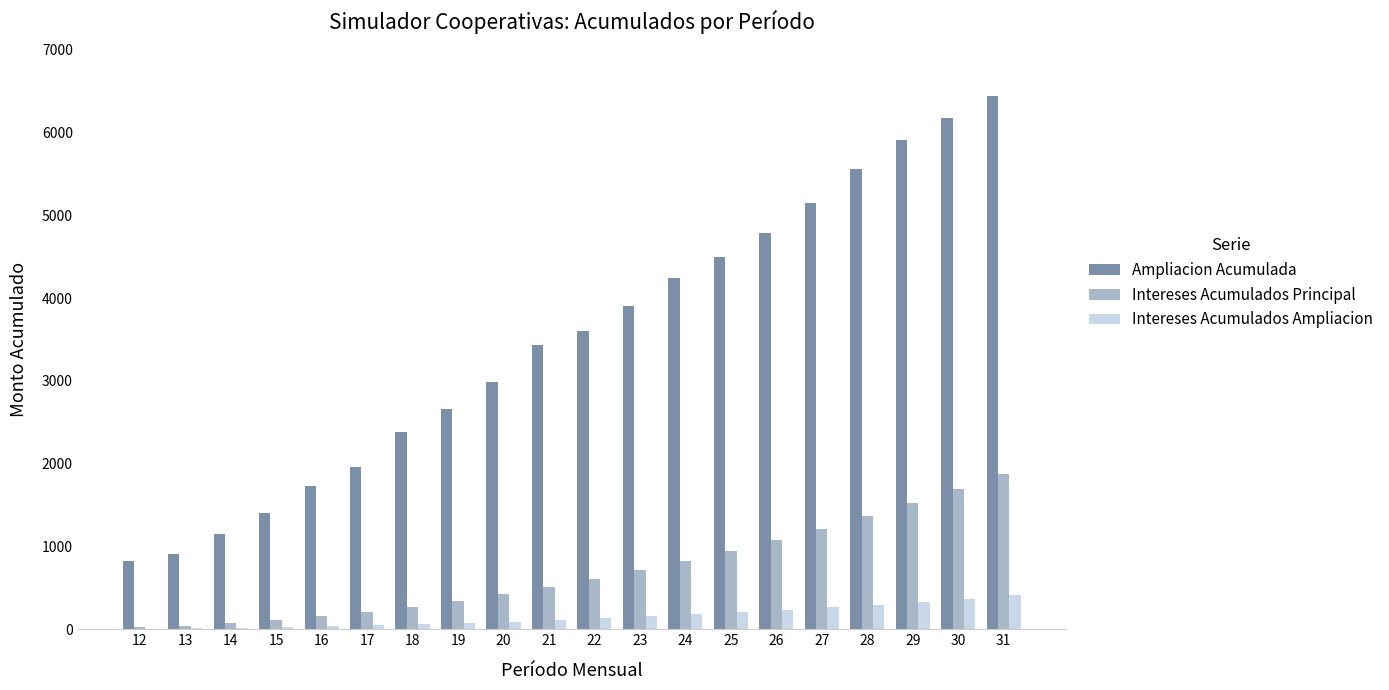

What is the maximum value for Intereses Acumulados Ampliacion?

409.3